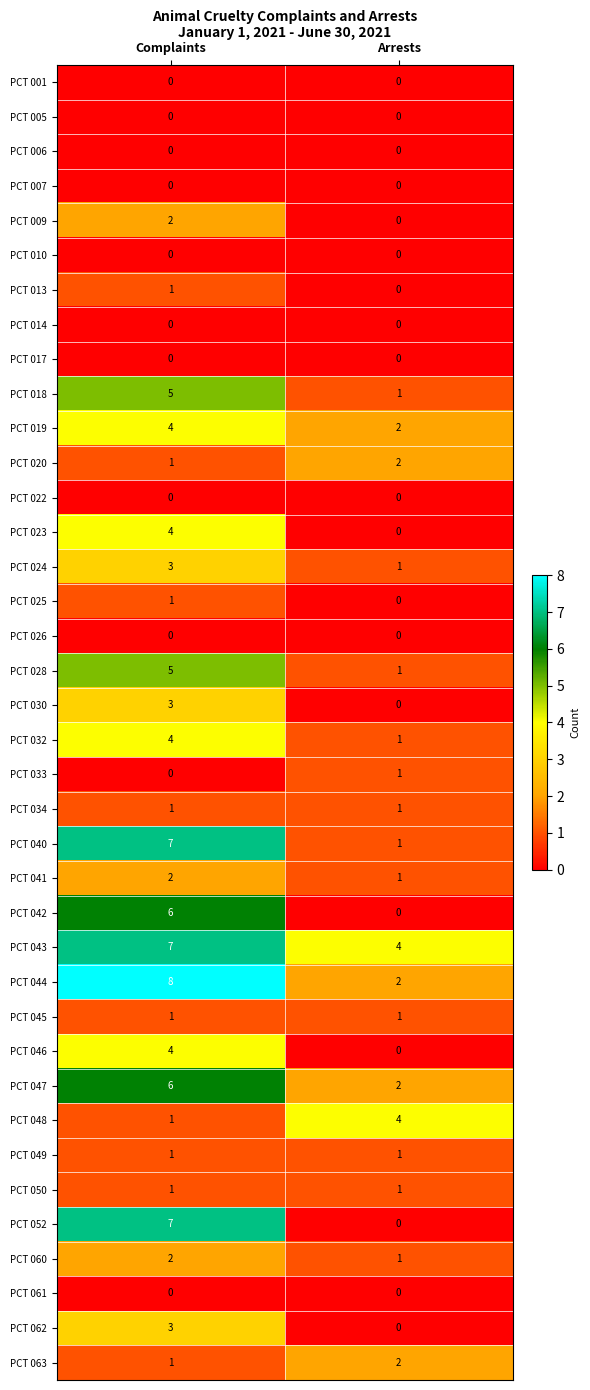

Which label corresponds to the largest value in the chart?

Complaints